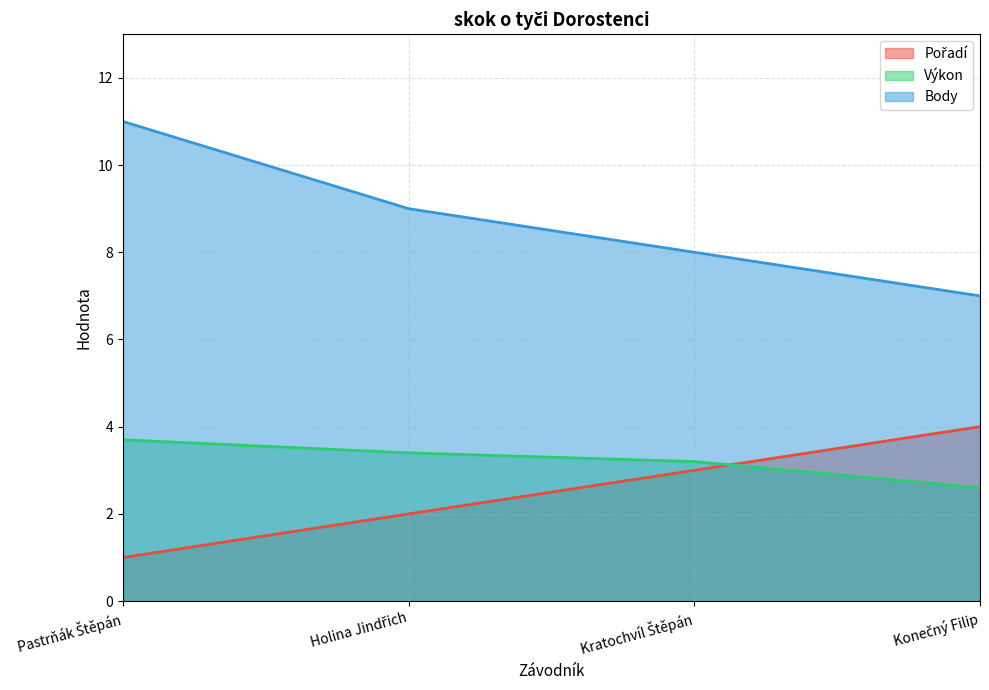

True or false: Body and Výkon intersect in this chart.

False